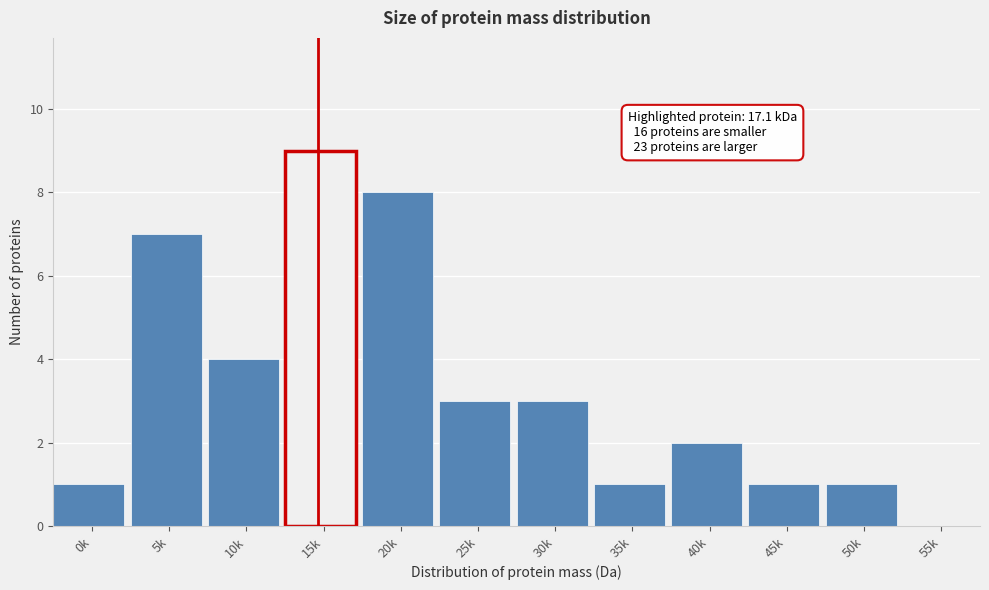

Reading right to left, transcribe all the data shown in this chart.

55k=0	50k=1	45k=1	40k=2	35k=1	30k=3	25k=3	20k=8	15k=9	10k=4	5k=7	0k=1